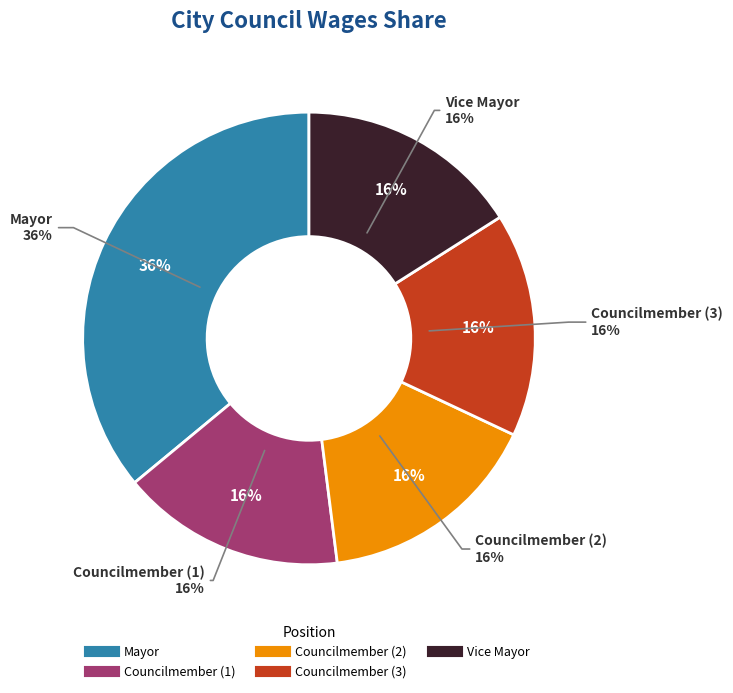

True or false: Mayor accounts for 36% of the total.

True